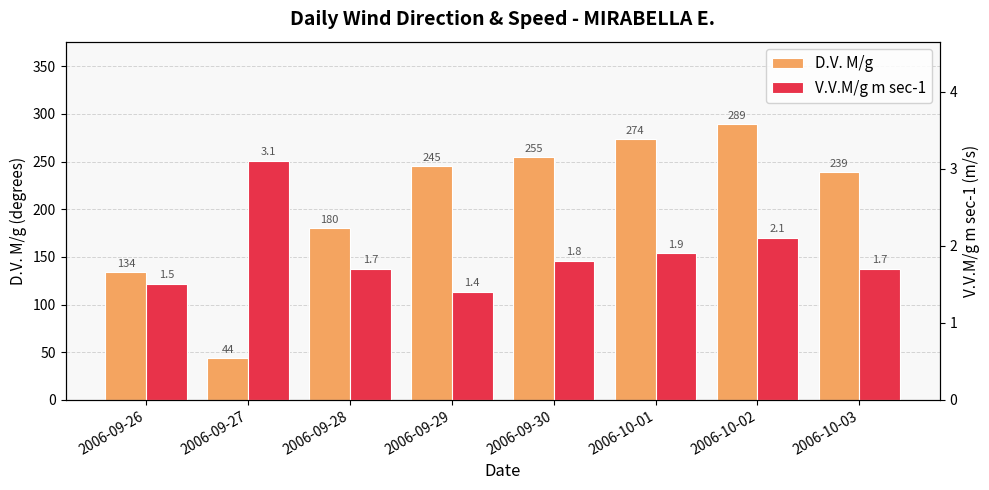

Reading right to left, list all the values displayed in this chart.

D.V. M/g: 2006-10-03=239.0	2006-10-02=289.0	2006-10-01=274.0	2006-09-30=255.0	2006-09-29=245.0	2006-09-28=180.0	2006-09-27=44.0	2006-09-26=134.0
V.V.M/g m sec-1: 2006-10-03=1.7	2006-10-02=2.1	2006-10-01=1.9	2006-09-30=1.8	2006-09-29=1.4	2006-09-28=1.7	2006-09-27=3.1	2006-09-26=1.5